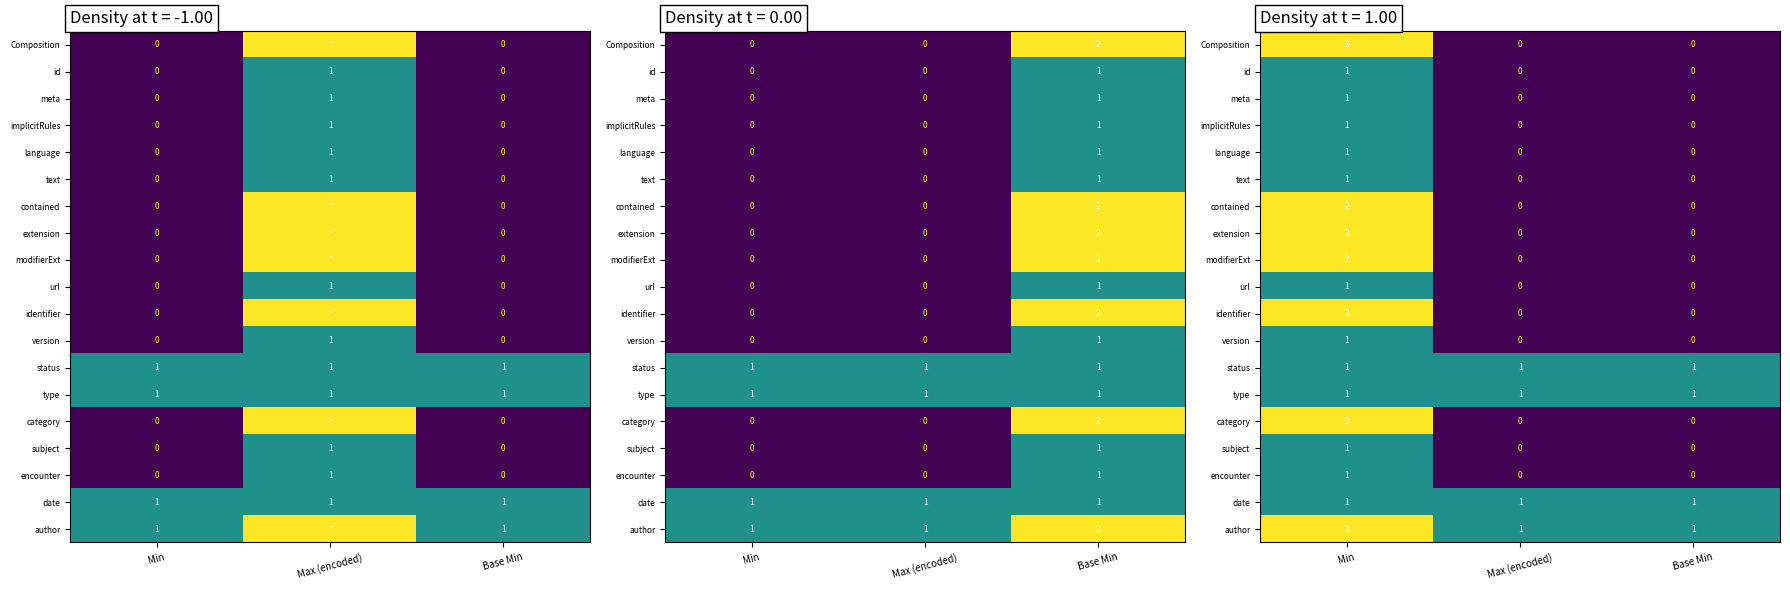

What is the sum of the status values at Max (encoded) and Base Min?

2